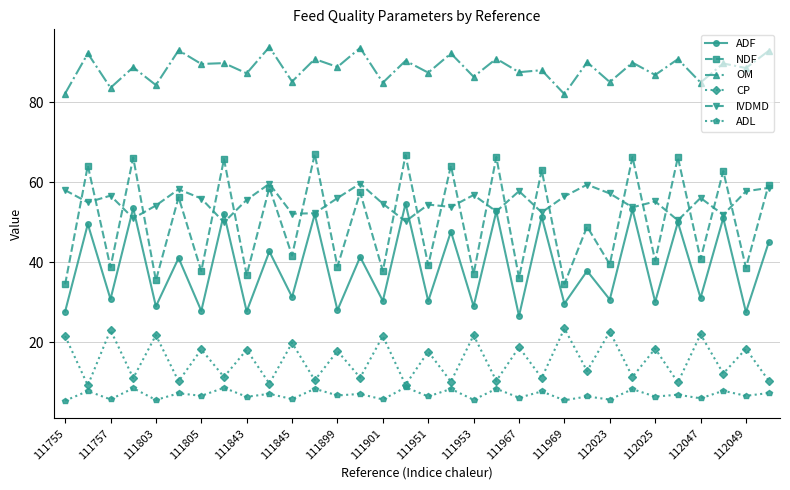

What is the average value of the OM series?

88.5